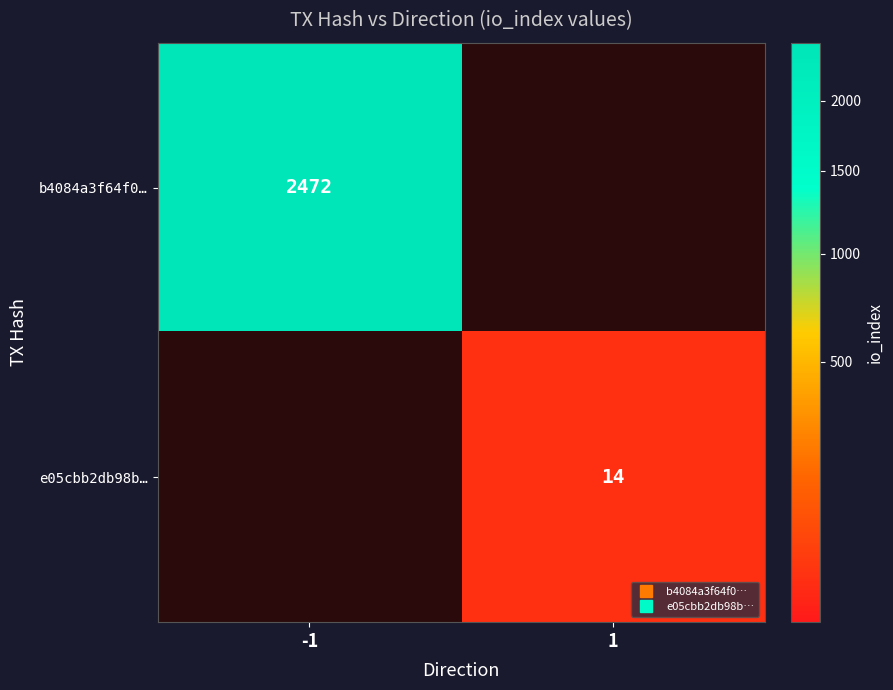

At which category is the sum across all series the highest?

-1